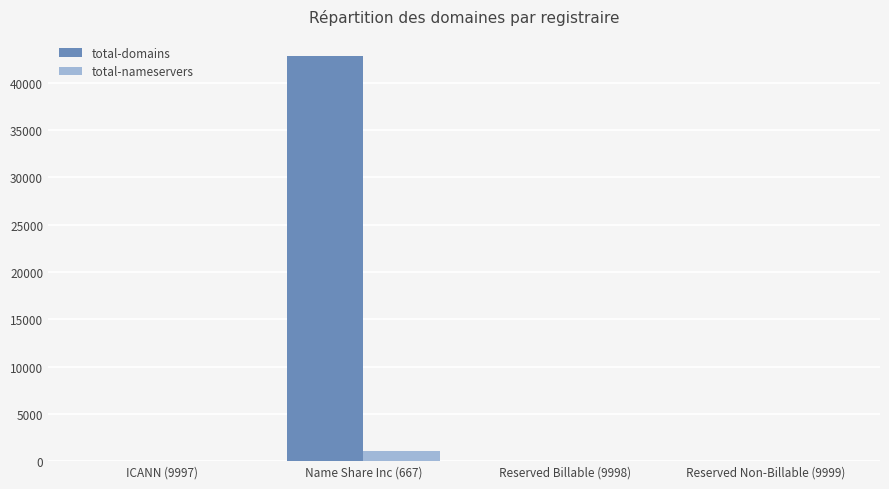

Which label corresponds to the largest value in the chart?

Name Share Inc (667)